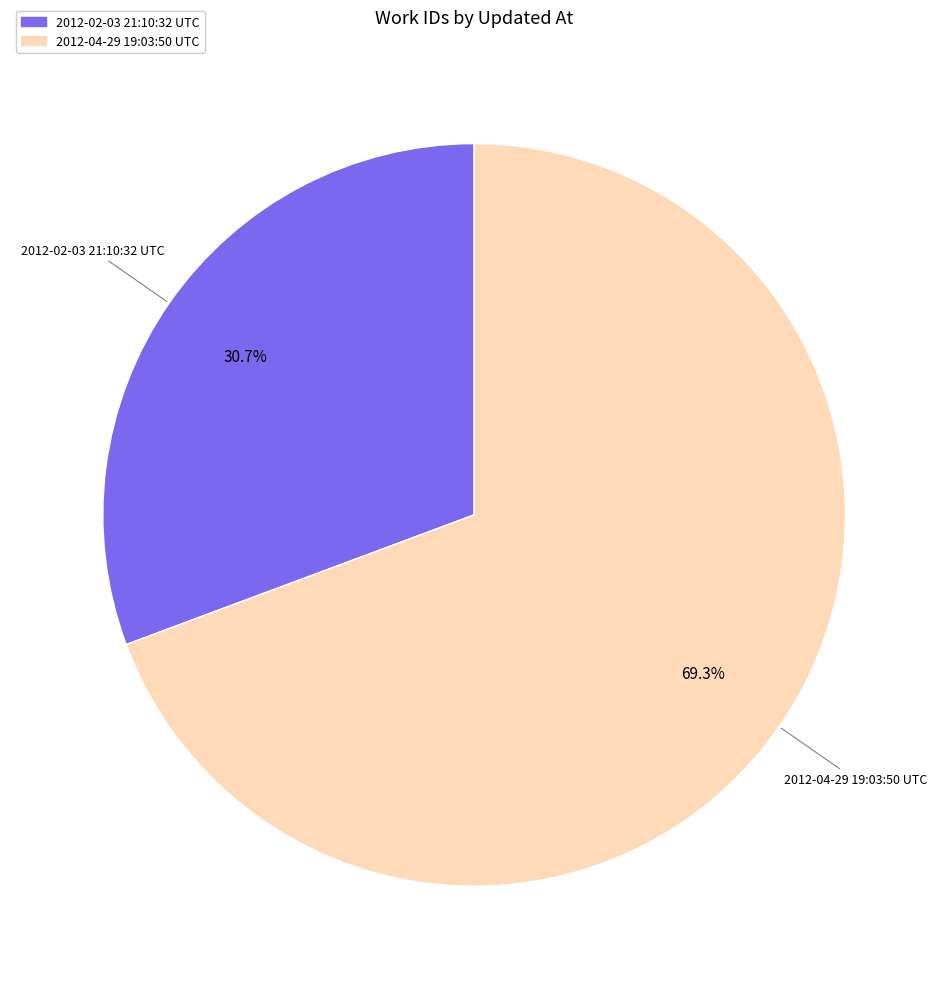

Which slice is the smallest?

2012-02-03 21:10:32 UTC